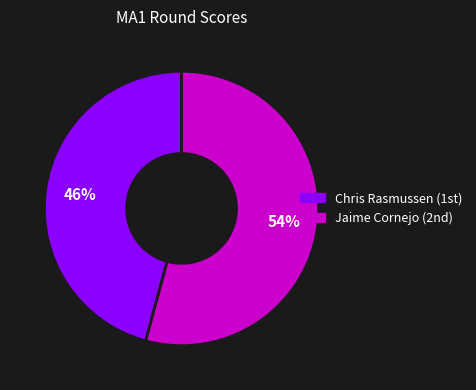

To the nearest percent, what is the difference between the largest and smallest slice percentages?

8%